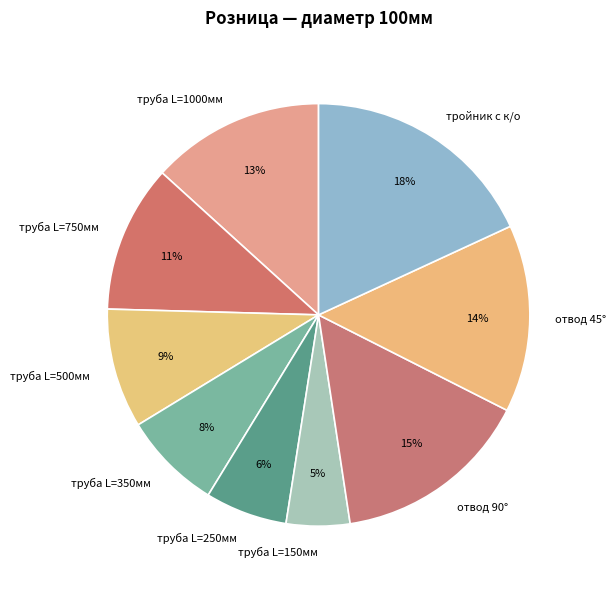

To the nearest percent, what is the difference between the largest and smallest slice percentages?

13%